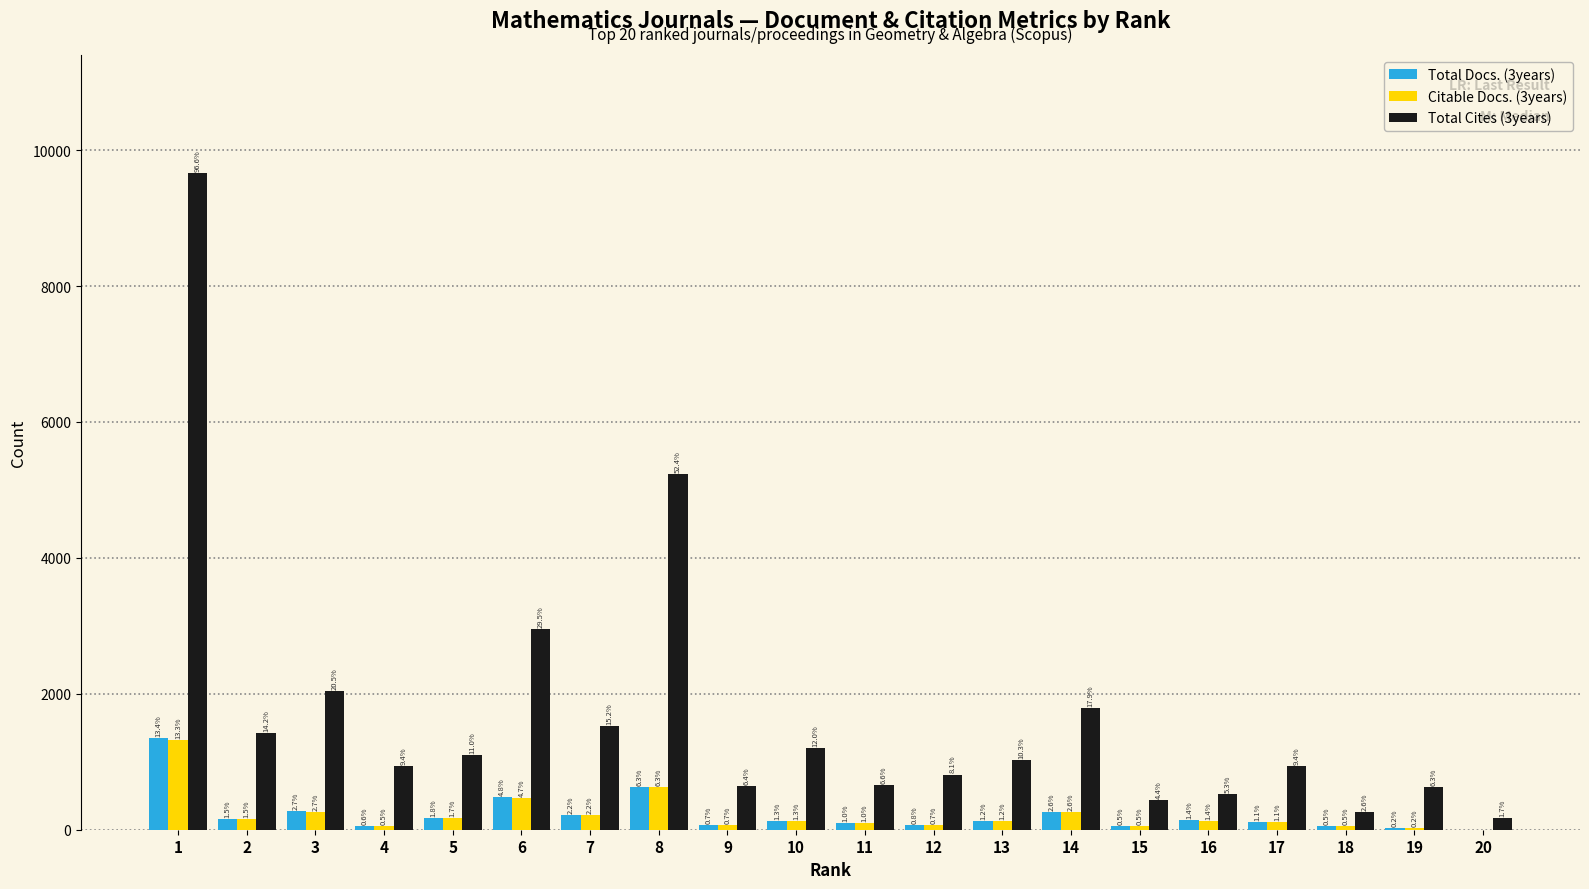

Reading right to left, list all the values displayed in this chart.

Total Docs. (3years): 0	18	50	111	139	53	264	122	75	98	134	74	634	221	479	177	56	274	152	1344
Citable Docs. (3years): 0	18	50	108	135	53	264	122	69	98	134	66	634	221	467	171	51	266	152	1326
Total Cites (3years): 170	632	261	944	526	444	1789	1032	812	655	1196	639	5236	1521	2950	1099	936	2047	1421	9663